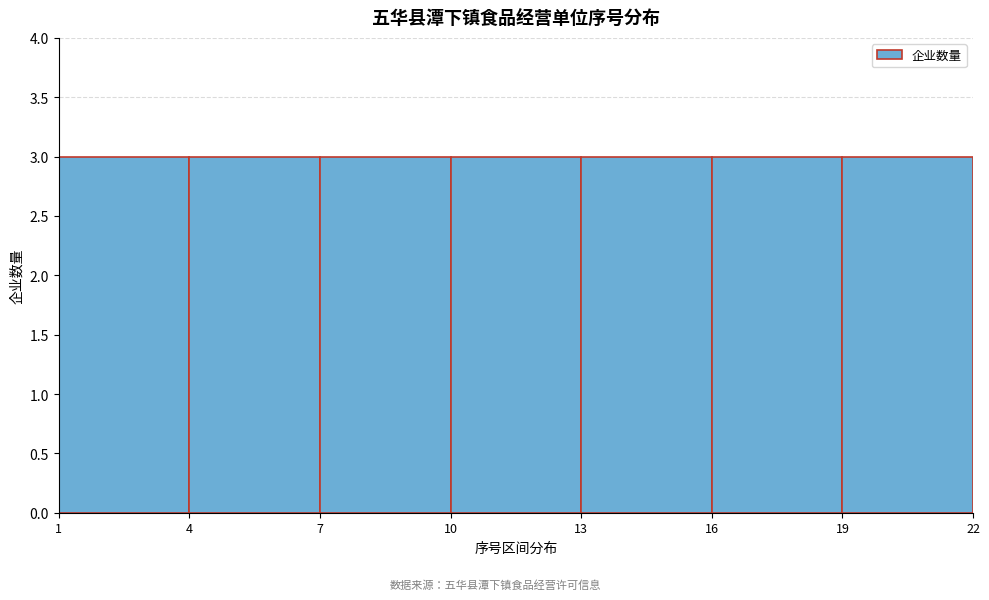

What is the height of the bar covering 7 to 10 on the x-axis? The values are not printed on the chart, so give them approximately, as read against the axis.

3